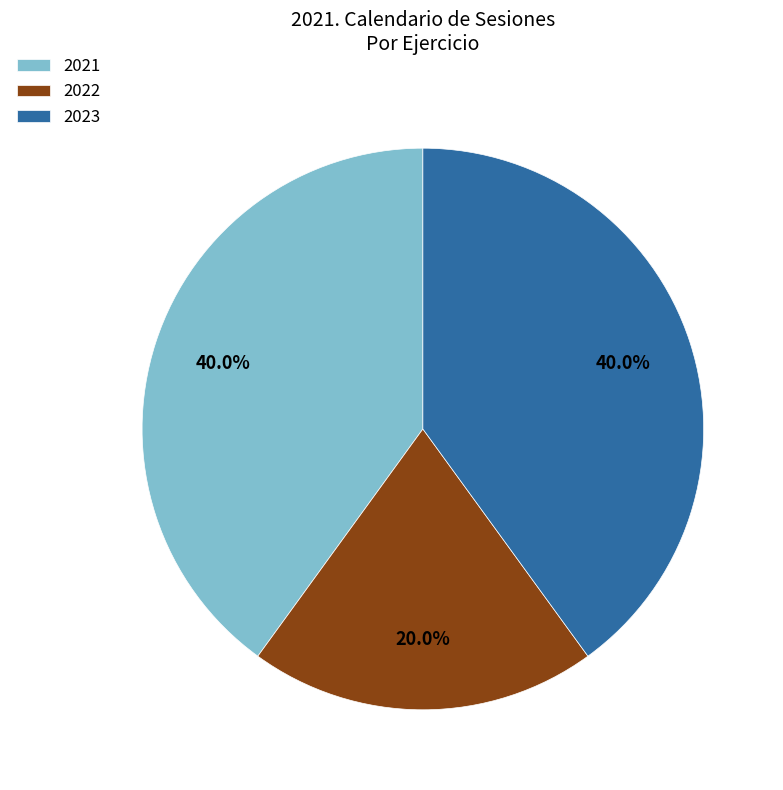

Which category has the smallest portion of the pie?

2022